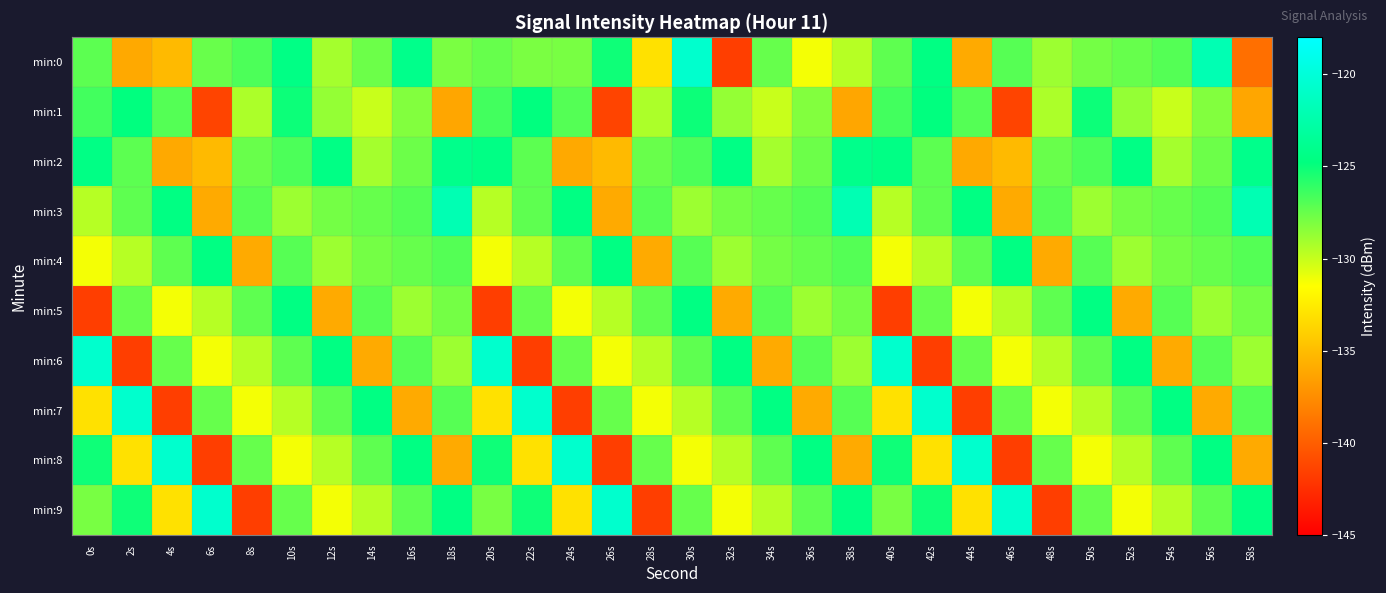

What is the total value across all series at 8s?

-1303.7